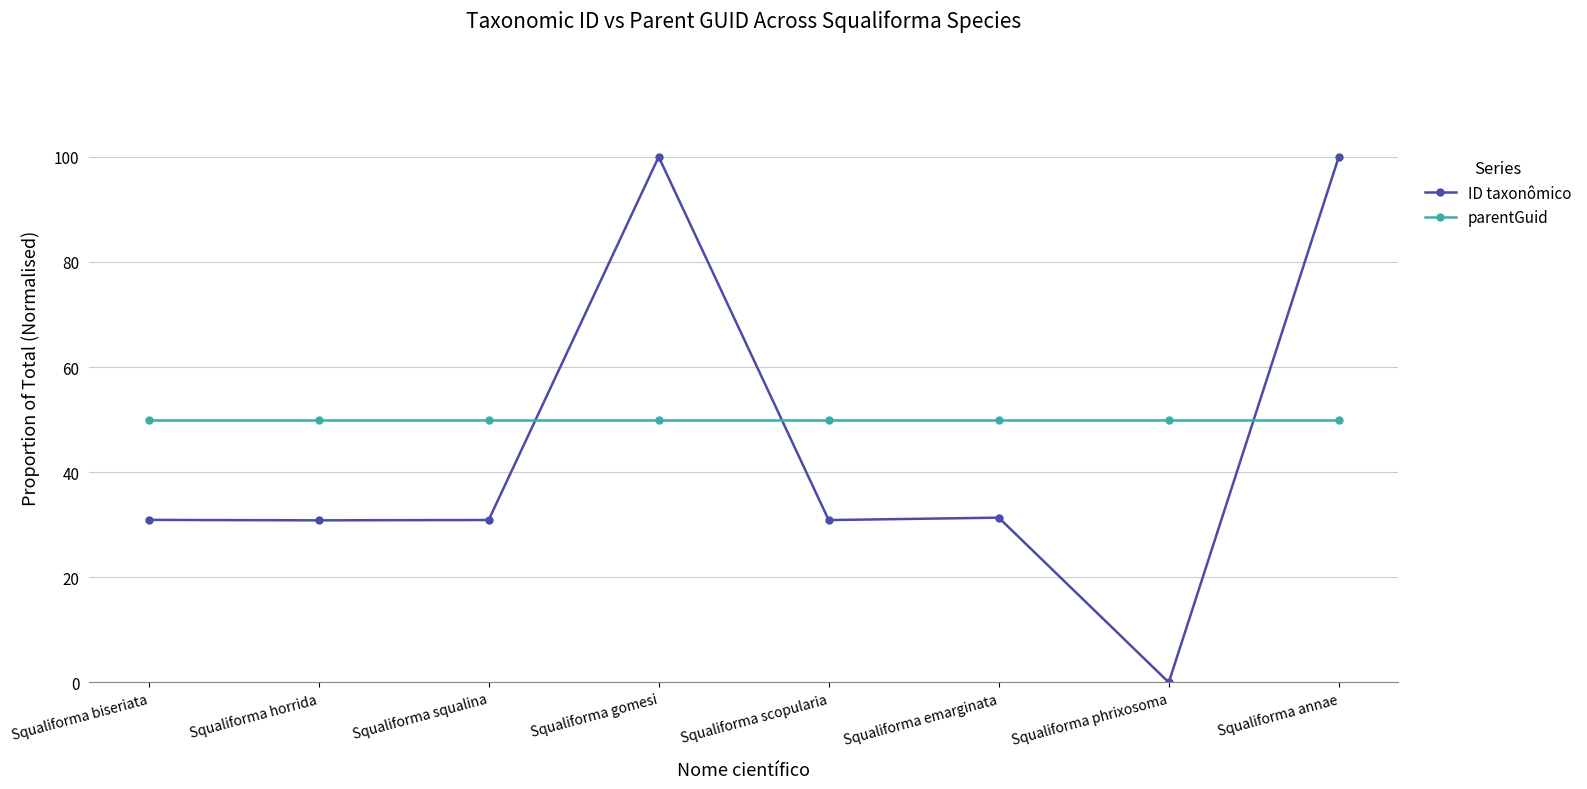

Is this an area chart (filled region under the line)?

No